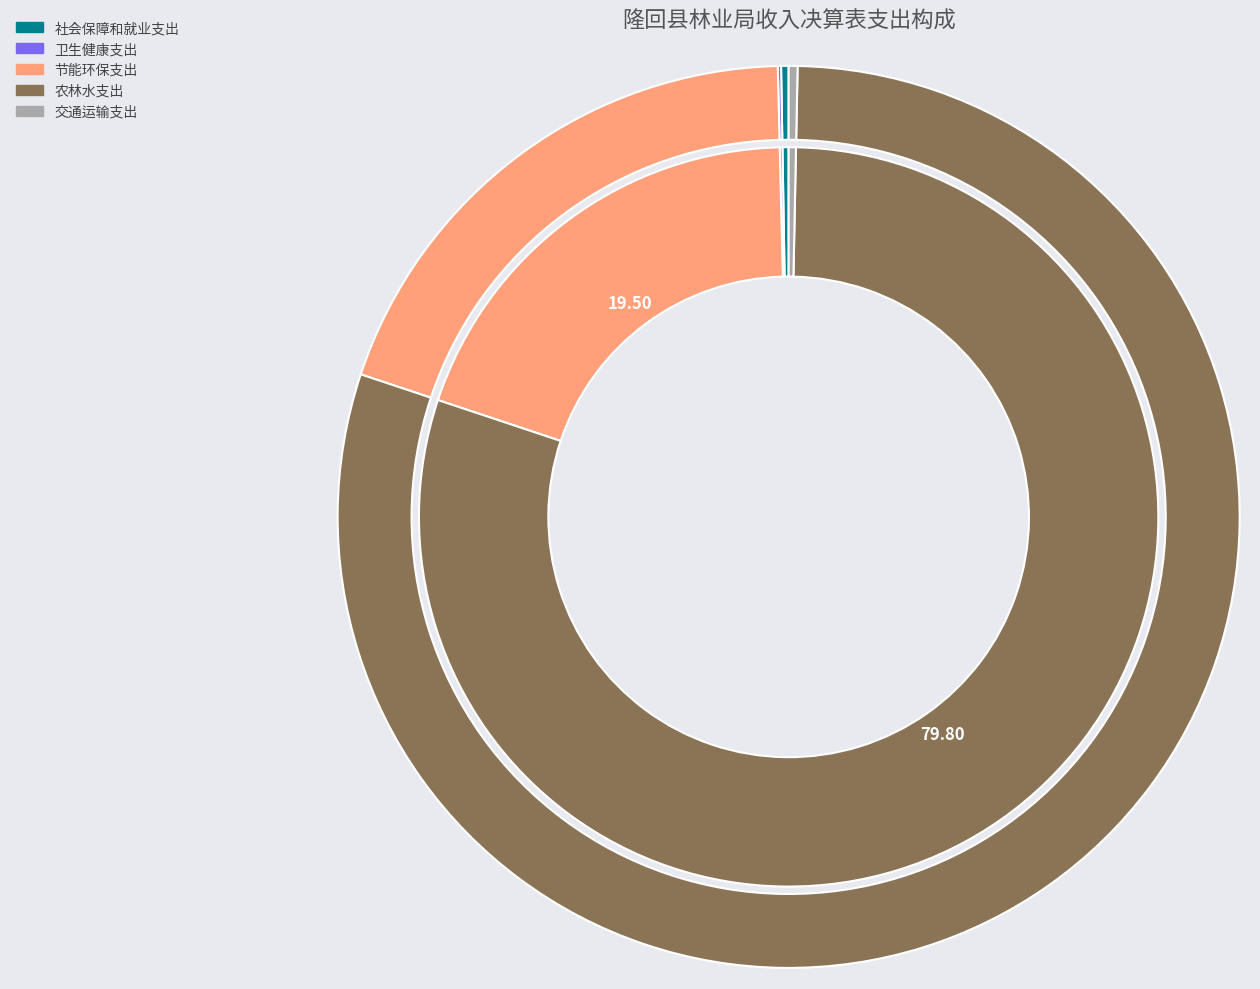

Combined, do 社会保障和就业支出 and 农林水支出 account for over 50%?

Yes